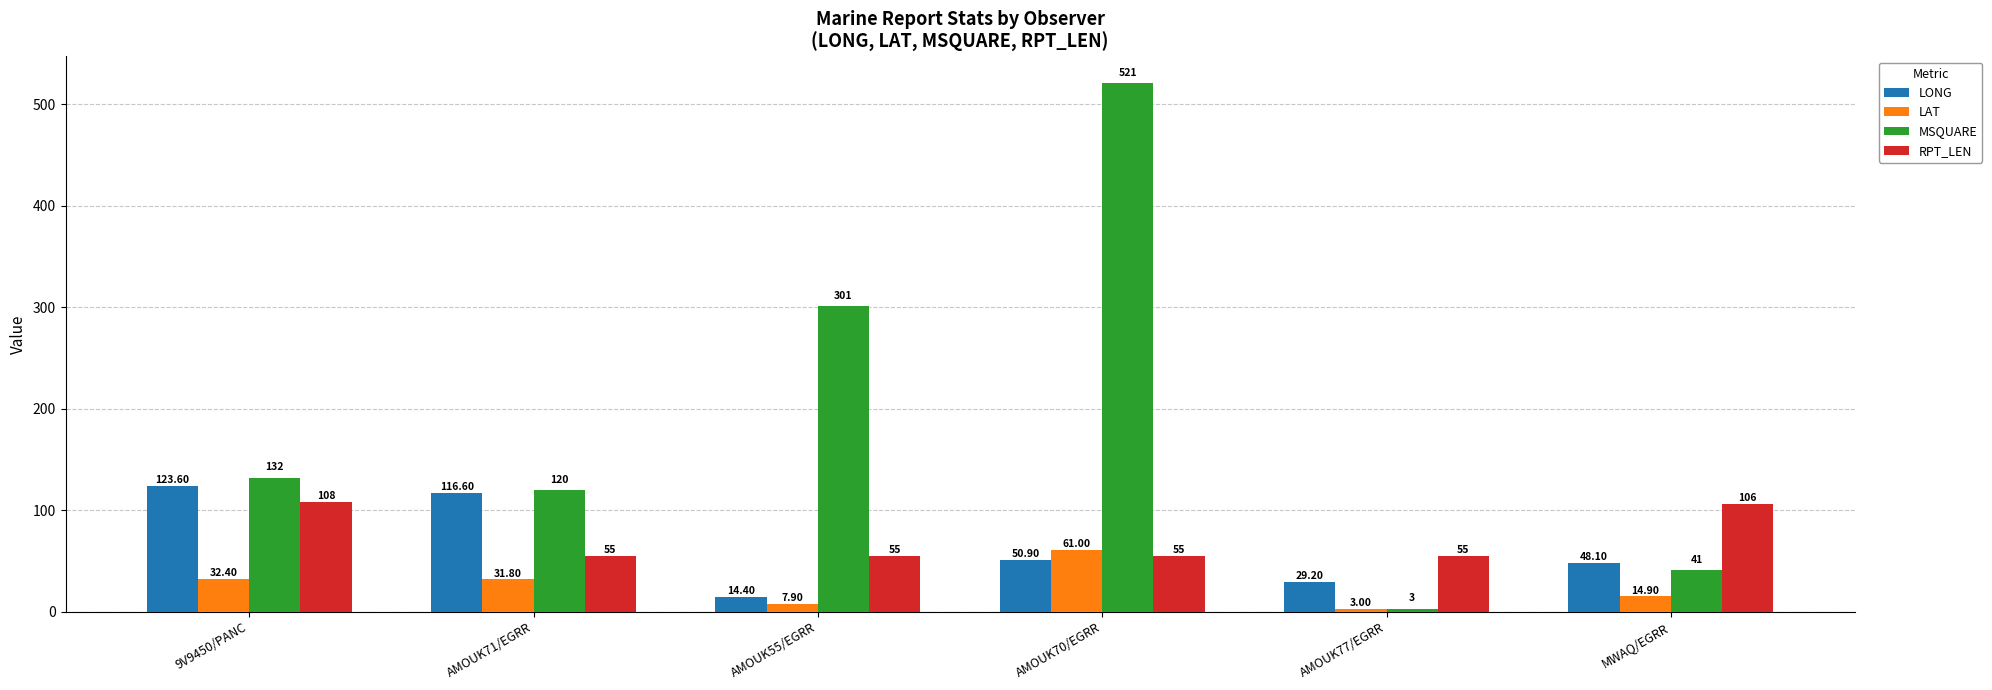

What is the difference between the maximum and minimum values in the LAT series?

58.0